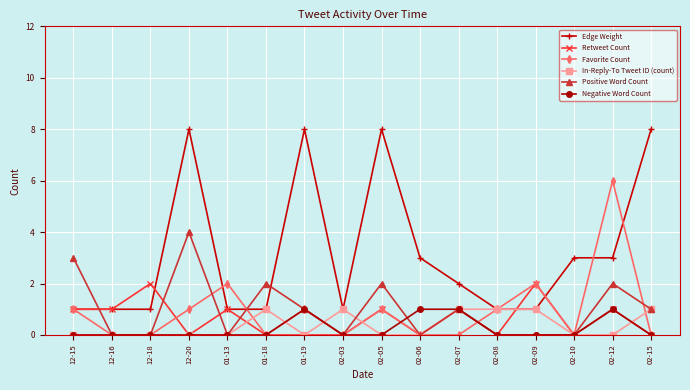

Between which two adjacent categories do Edge Weight and Positive Word Count first intersect?

12-15 and 12-16